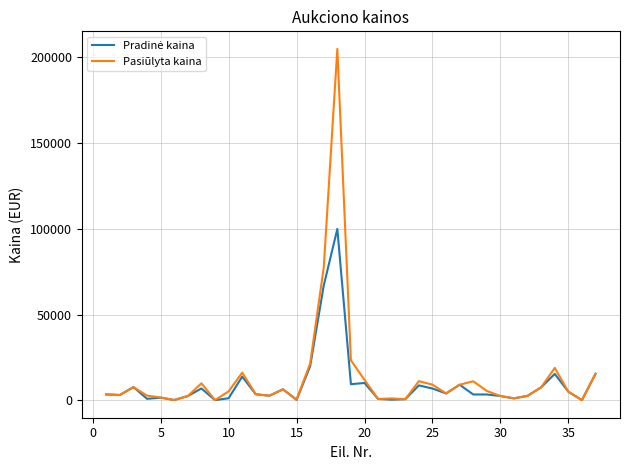

Which series has the widest spread of values?

Pasiūlyta kaina